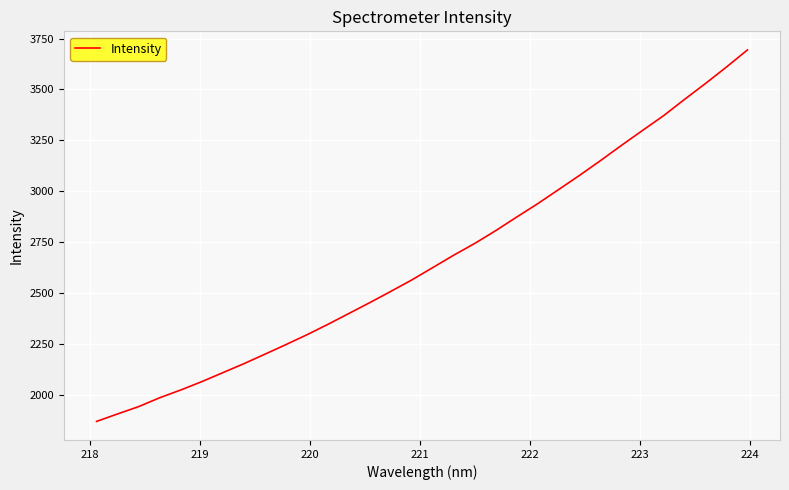

True or false: there are more than 2 points higher than both neighbors.

False